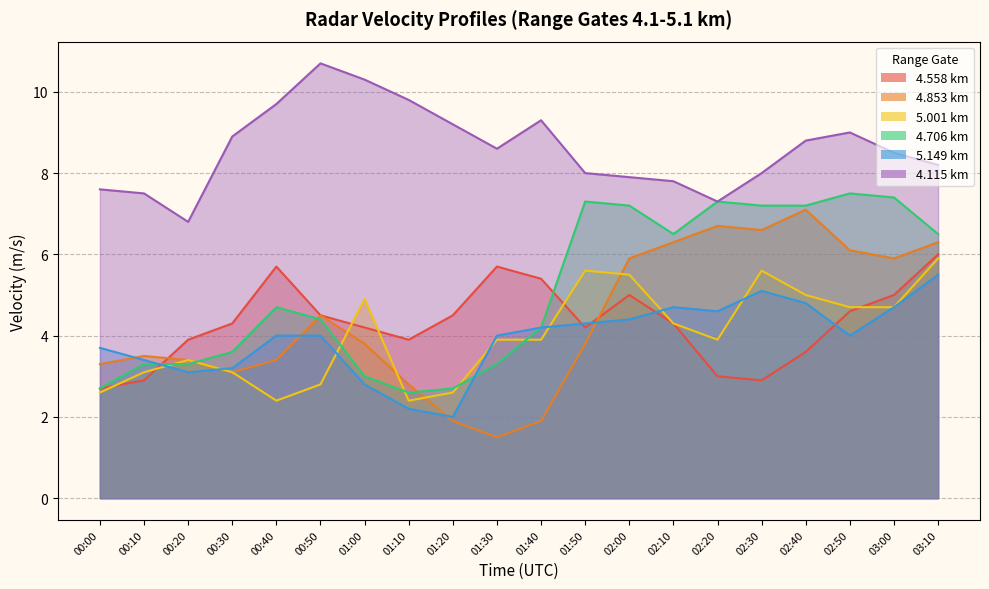

List the labels in order of 4.558 value, smallest first.

00:00, 00:10, 02:30, 02:20, 02:40, 00:20, 01:10, 01:00, 01:50, 00:30, 02:10, 00:50, 01:20, 02:50, 02:00, 03:00, 01:40, 00:40, 01:30, 03:10